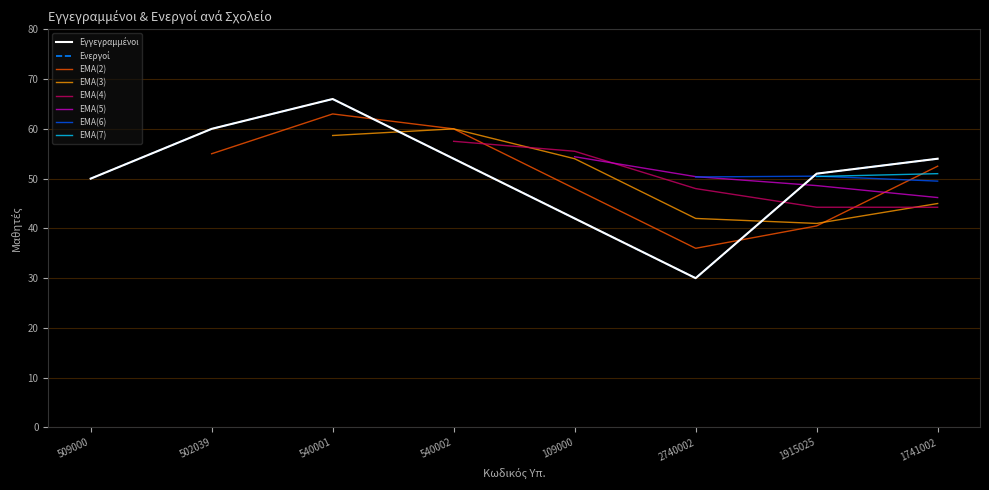

How many values in the Εγγεγραμμένοι series exceed 54?

2